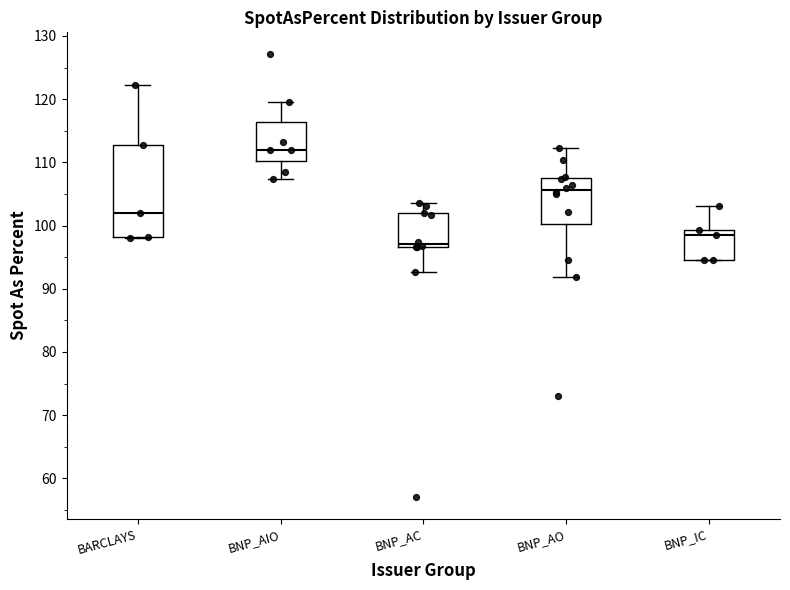

Where is the lower edge of the box for BNP_IC on the y-axis? The values are not printed on the chart, so give them approximately, as read against the axis.

95